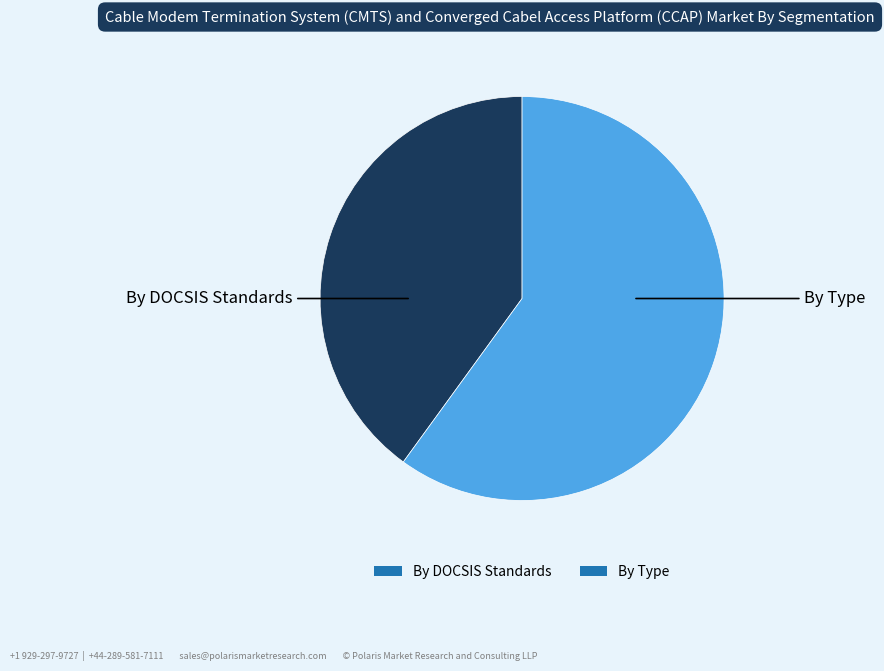

How many slices are in this pie chart?

2